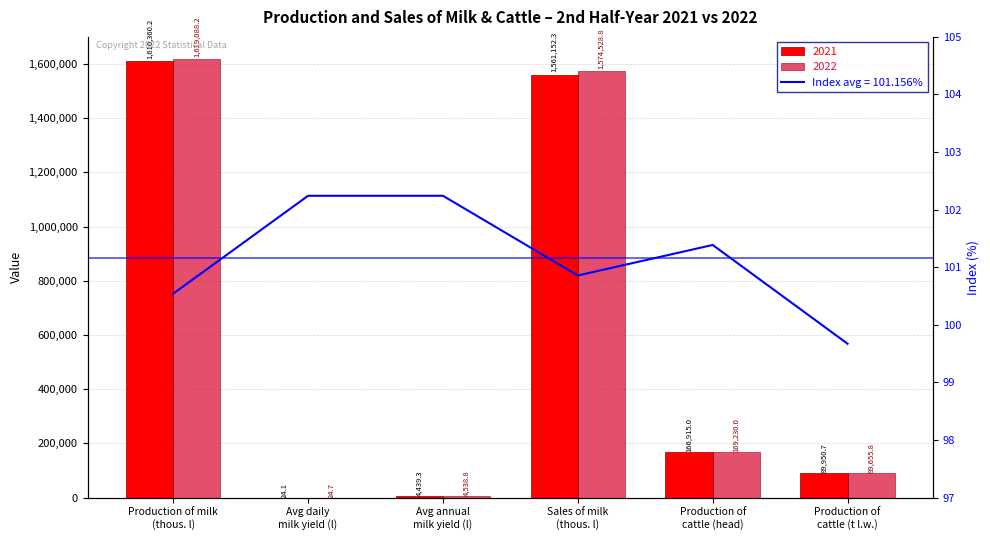

How many data points are above 101?

3